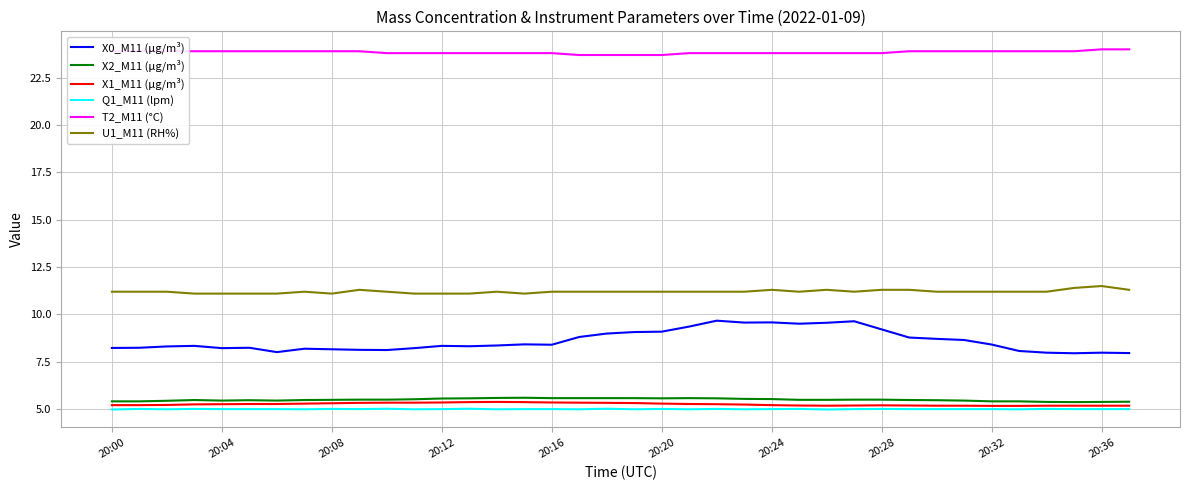

Rank the series by their maximum value, from lowest to highest.

Q1_M11 (lpm), X1_M11 (μg/m³), X2_M11 (μg/m³), X0_M11 (μg/m³), U1_M11 (RH%), T2_M11 (°C)